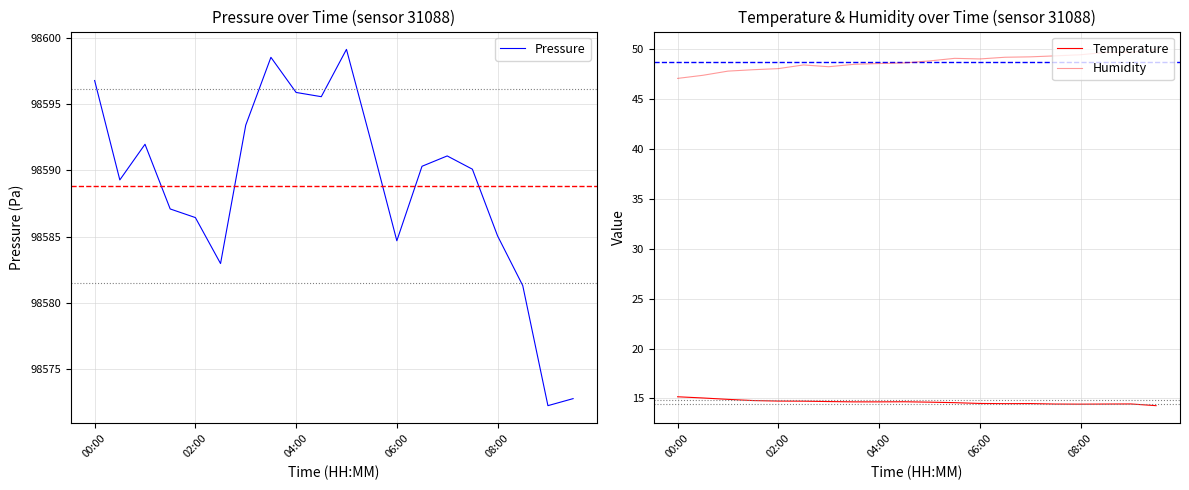

What is the maximum value for Pressure?

98599.1